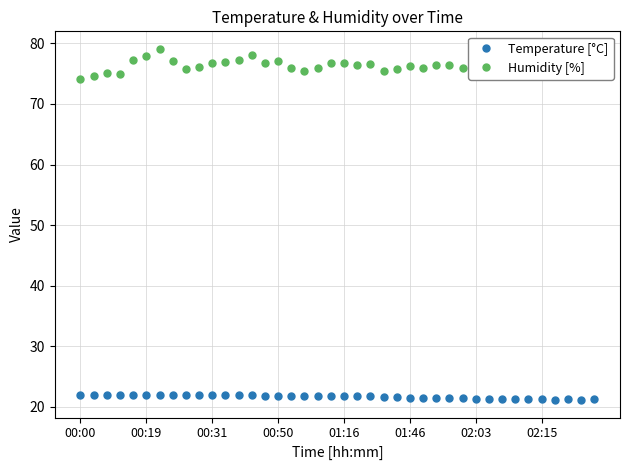

What is the sum of all Temperature [°C] values?

865.8